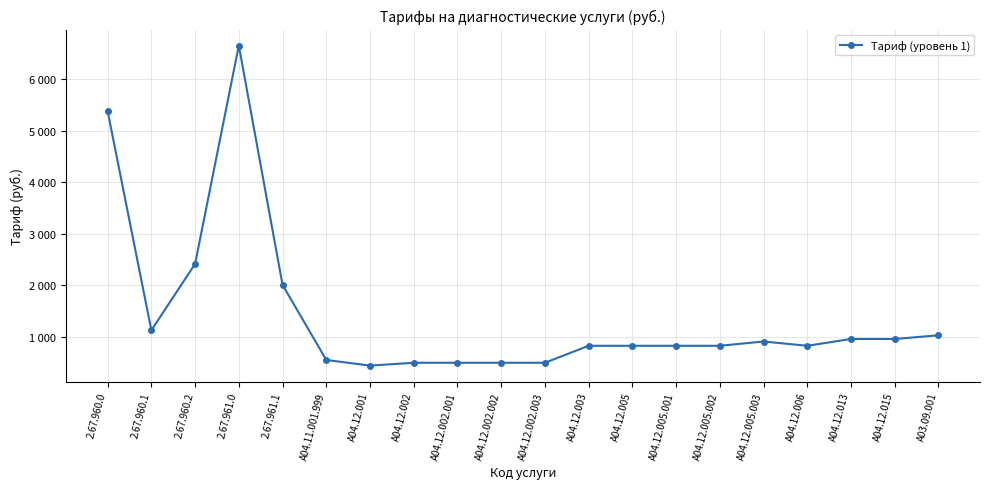

List the labels in order of value, smallest first.

A04.12.001, A04.12.002, A04.12.002.001, A04.12.002.002, A04.12.002.003, A04.11.001.999, A04.12.003, A04.12.005, A04.12.005.001, A04.12.005.002, A04.12.006, A04.12.005.003, A04.12.013, A04.12.015, A03.09.001, 2.67.960.1, 2.67.961.1, 2.67.960.2, 2.67.960.0, 2.67.961.0